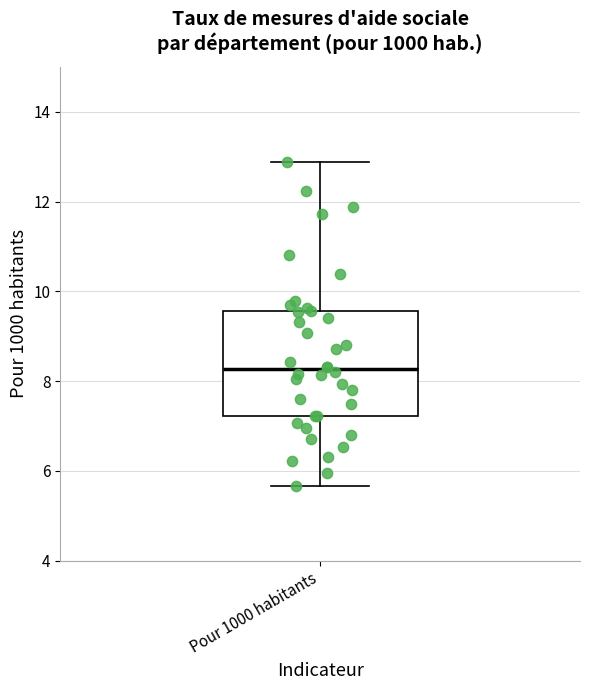

Transcribe this box plot: give where the median line is, the range the box spans, and where the two whiskers end, as read against the y-axis. The values are not printed on the chart, so give them approximately, as read against the axis.

median 8.2, box 7.2 to 9.6, whiskers 5.6 to 12.8